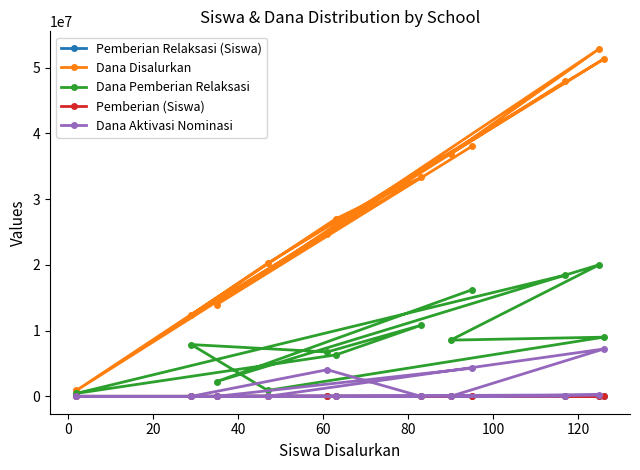

Which series has the largest total across all categories?

Dana Disalurkan